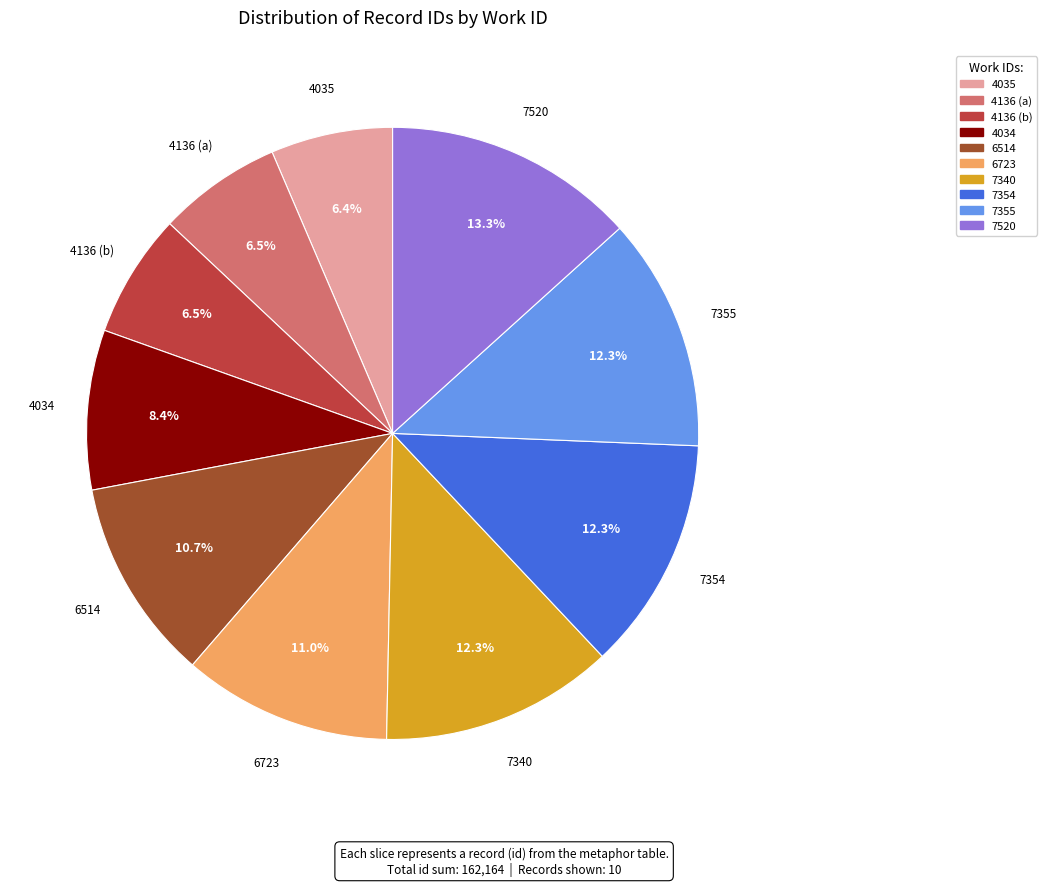

Is there a majority slice in this chart?

No